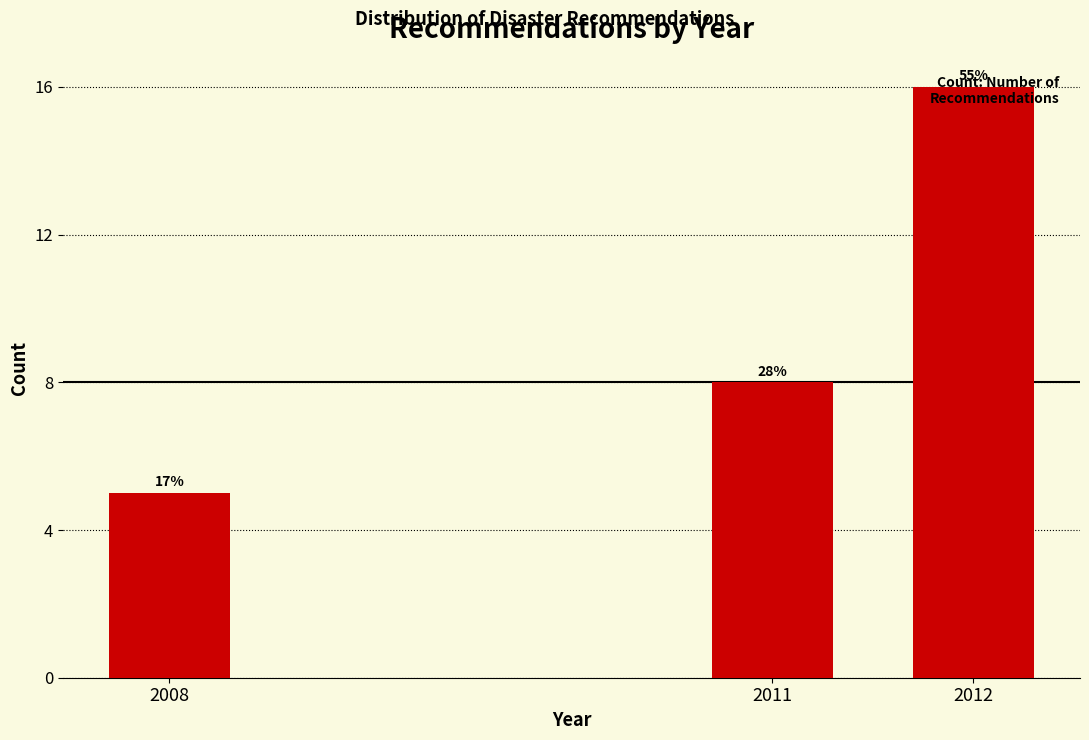

How many bars are there in total?

3